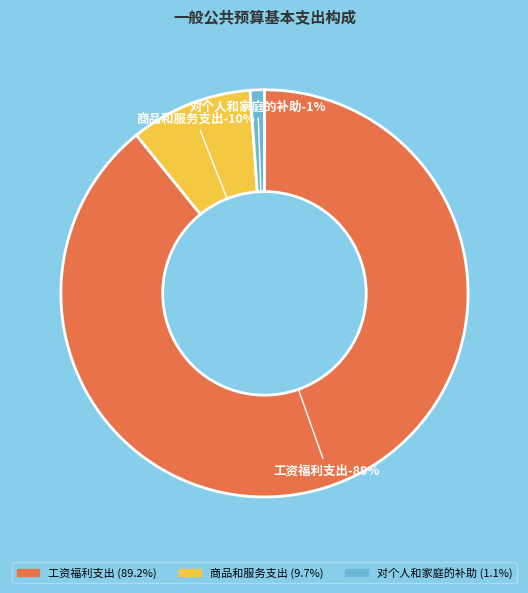

To the nearest percent, what is the difference between the 工资福利支出 and 商品和服务支出 slice percentages?

79%